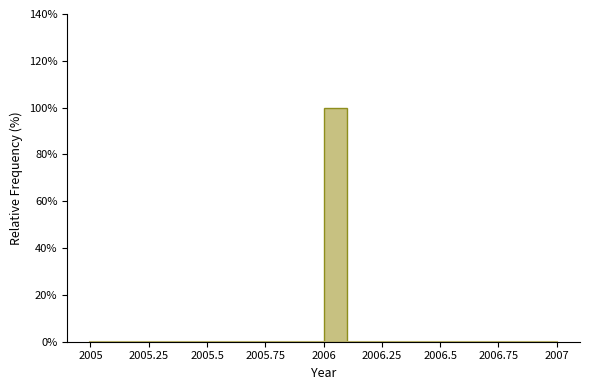

Around what value on the x-axis is the tallest bar? Give the approximate position of its centre, as read against the axis.

2006.05